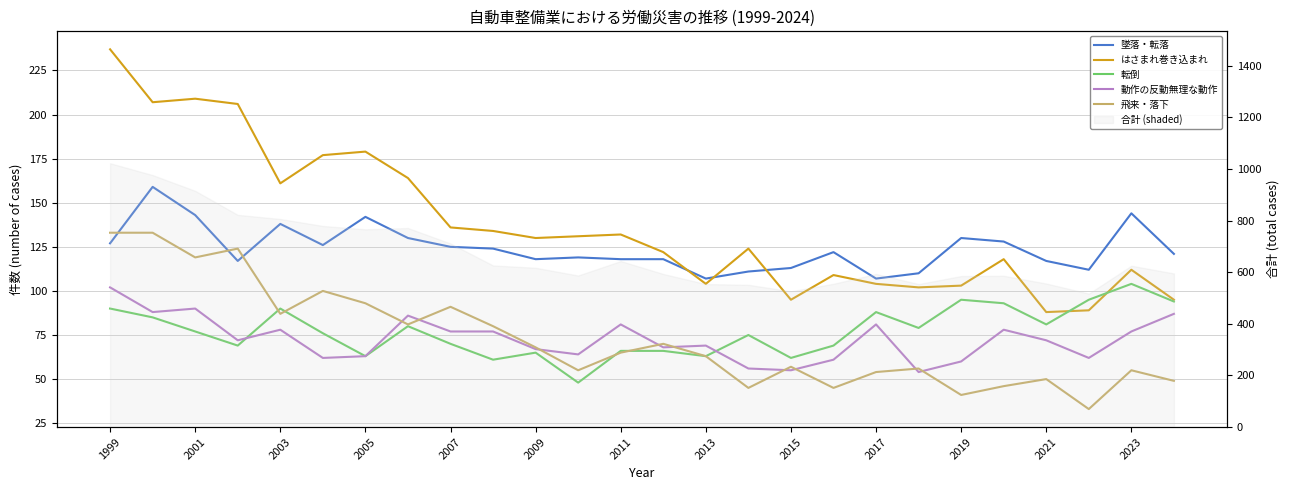

Is it true that 飛来・落下 equals 53 at 2003?

False